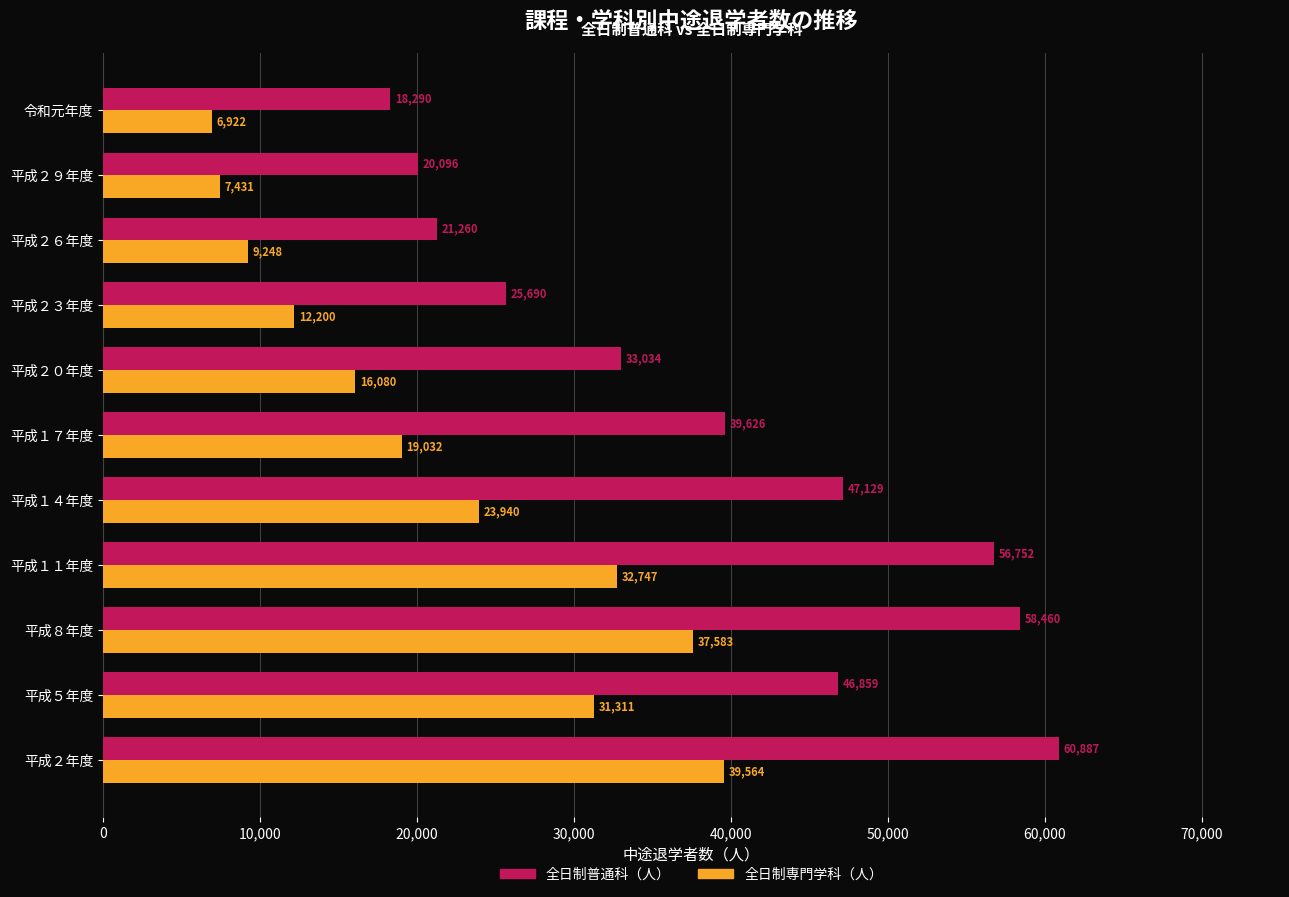

What is the average value of the 全日制普通科（人） series?

38917